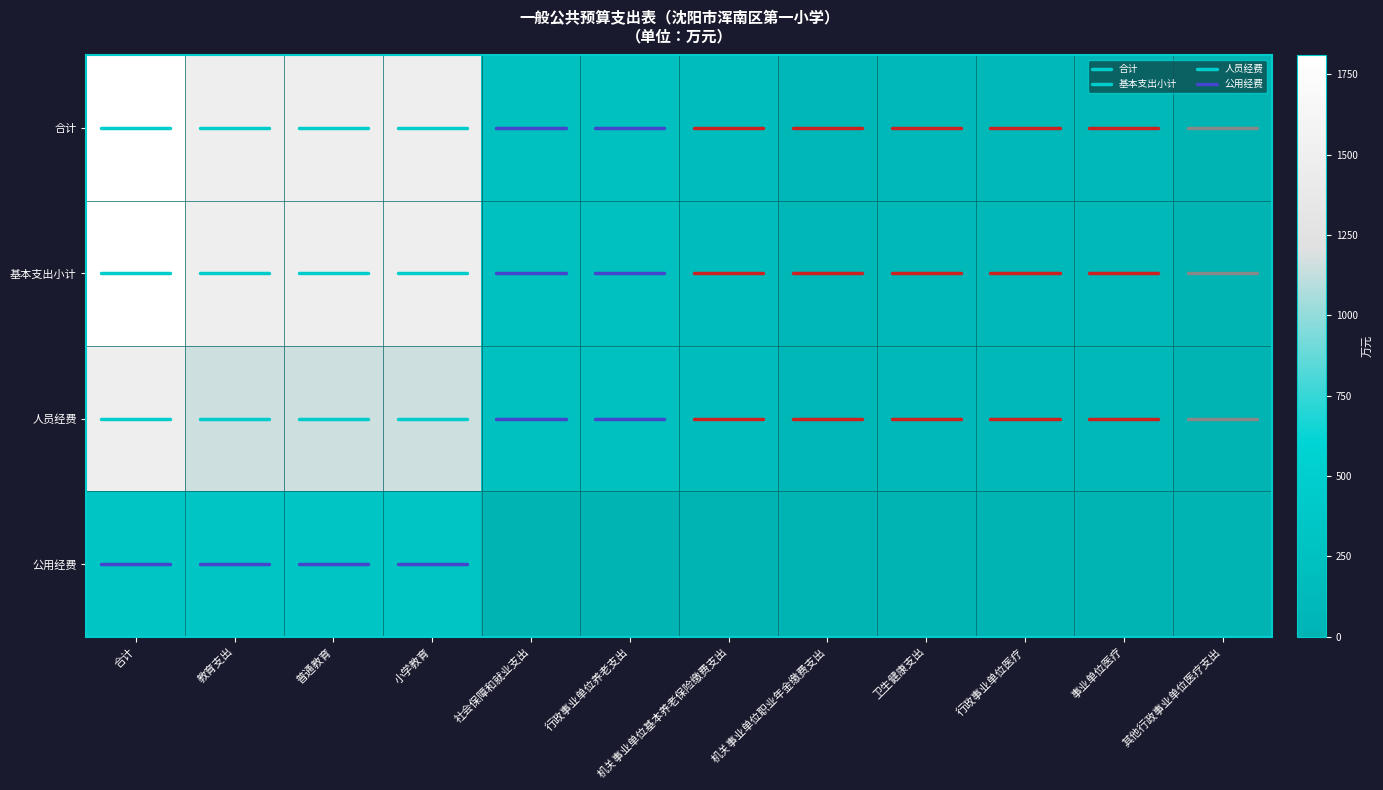

Is it true that 公用经费 equals 0.0 at 行政事业单位养老支出?

True